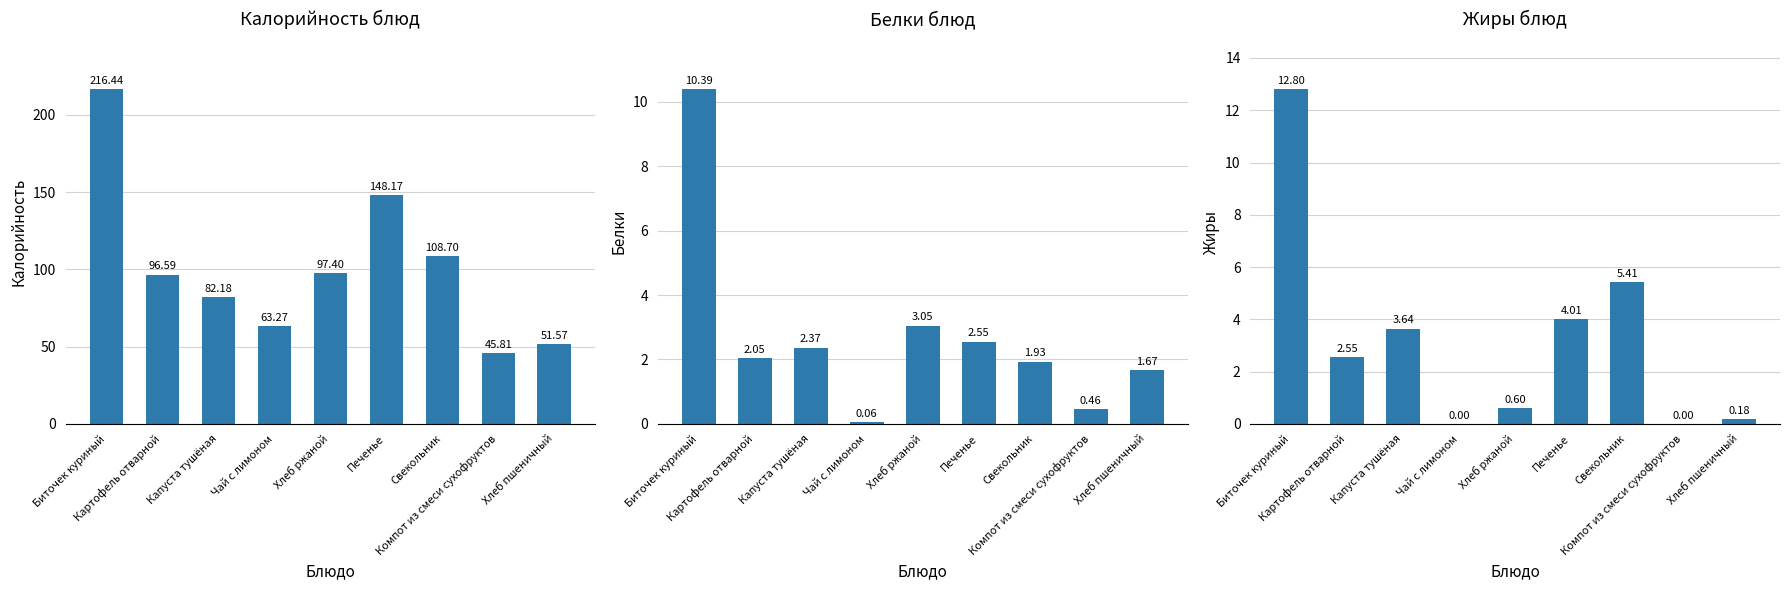

What are all the series names shown in the legend?

Калорийность, Белки, Жиры